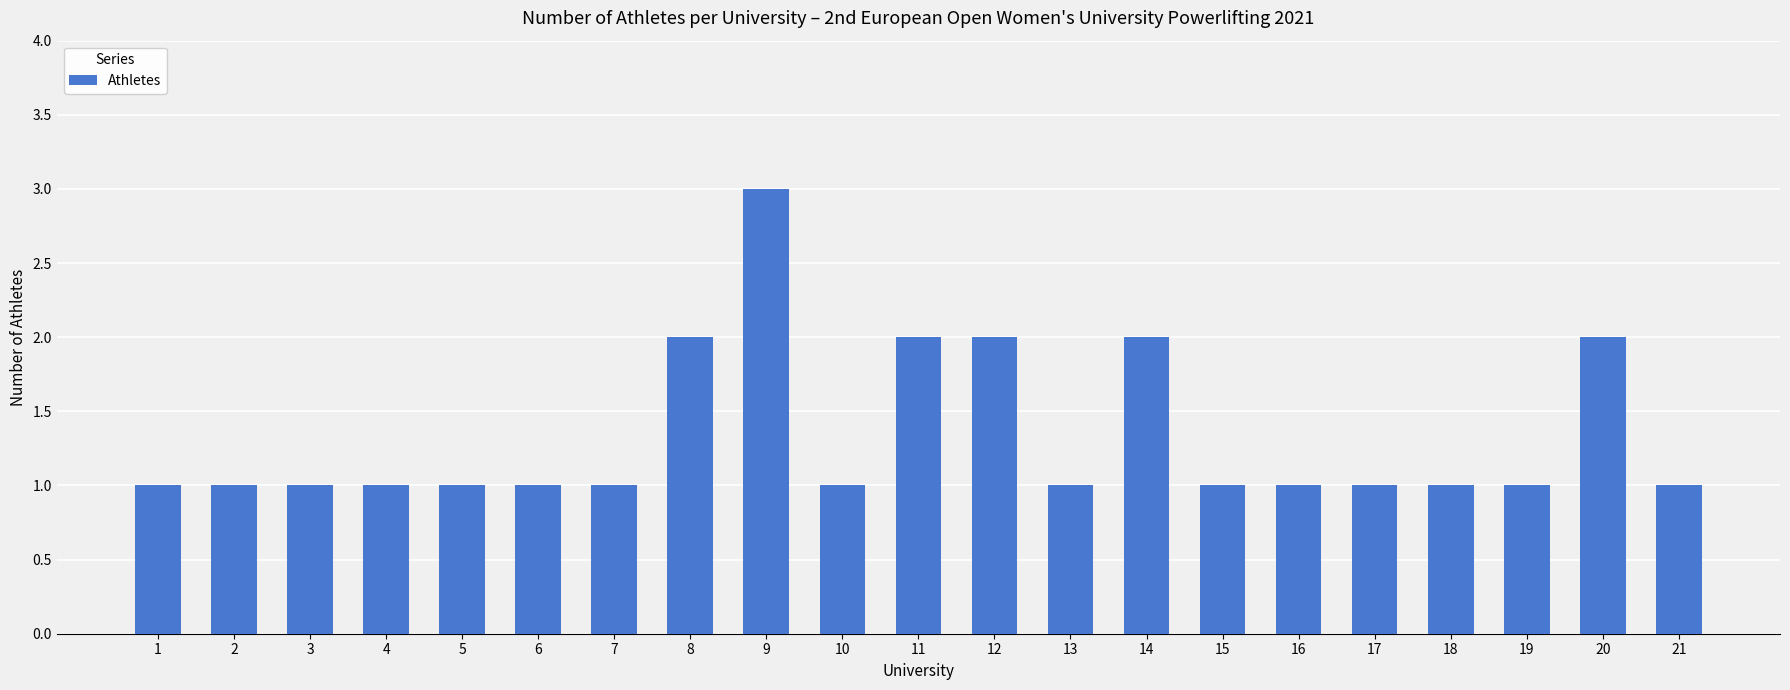

What is the greatest value displayed?

3